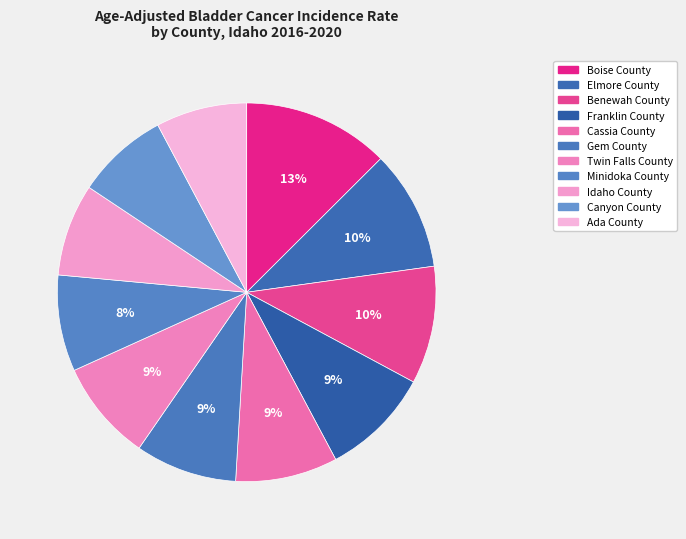

Between Idaho County and Franklin County, which is larger?

Franklin County